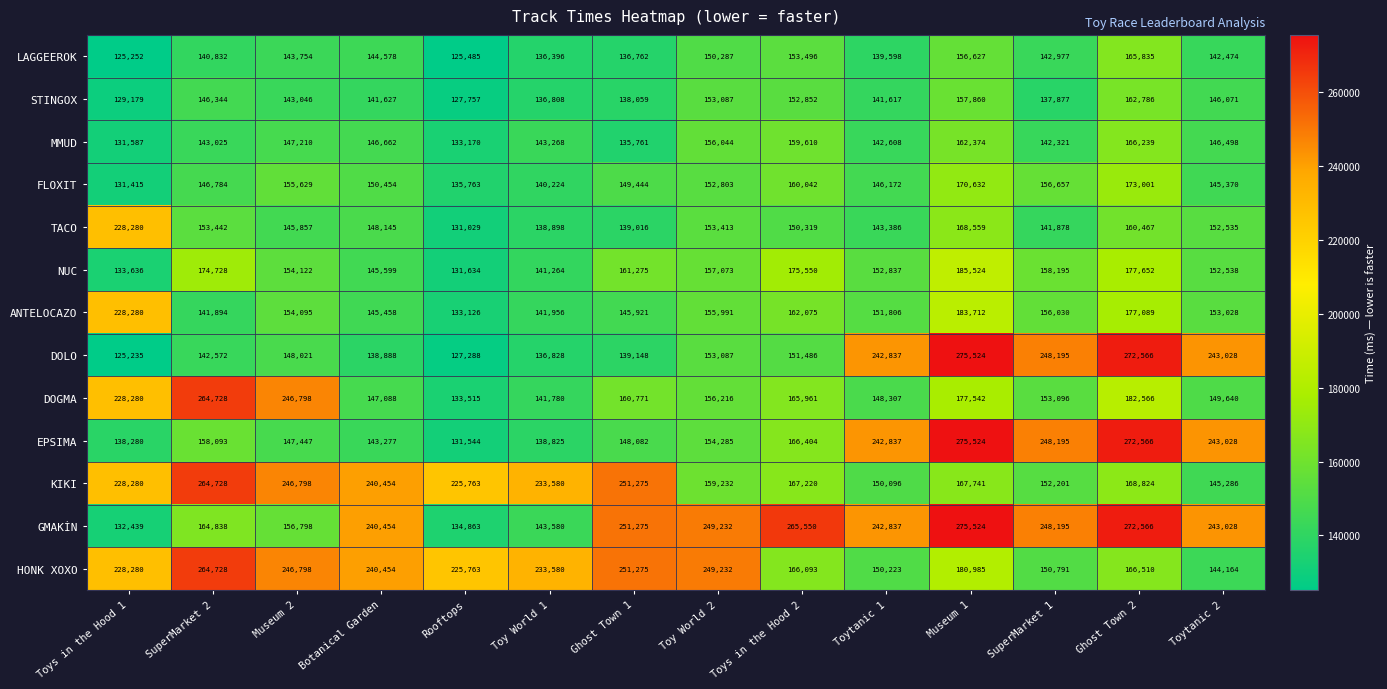

What is the difference between the maximum and second lowest values in the FLOXIT series?

37238